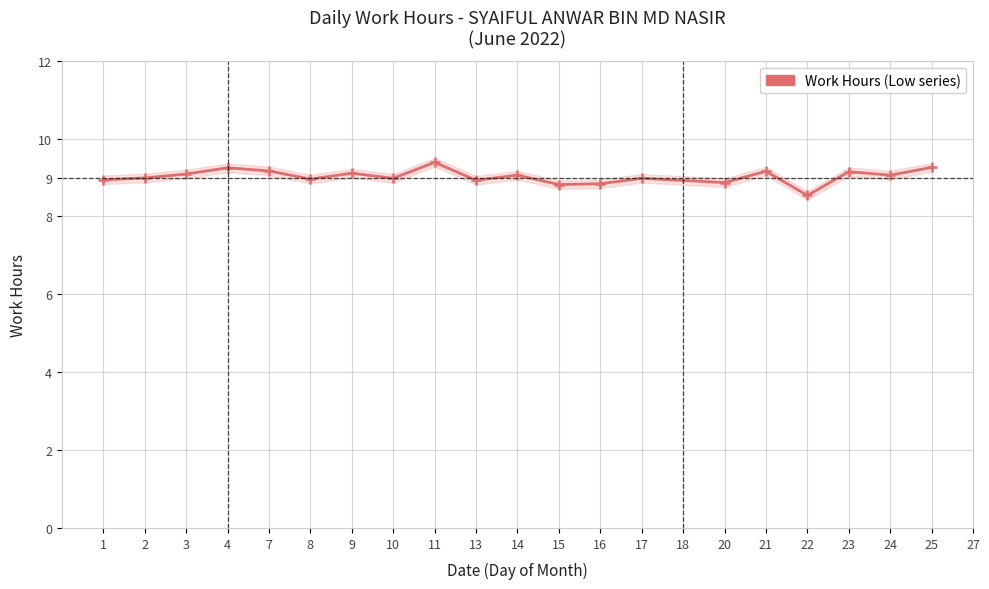

Between 22 and 7, which is larger?

7